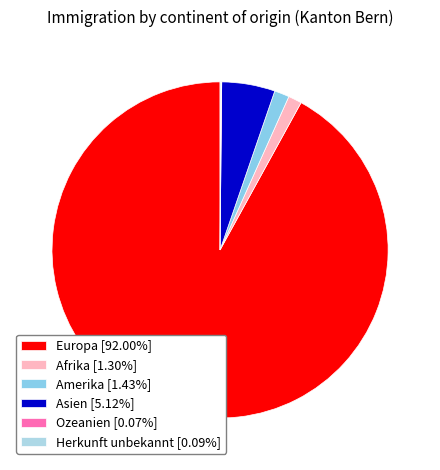

To the nearest percent, what is the difference between the Europa and Herkunft unbekannt slice percentages?

92%